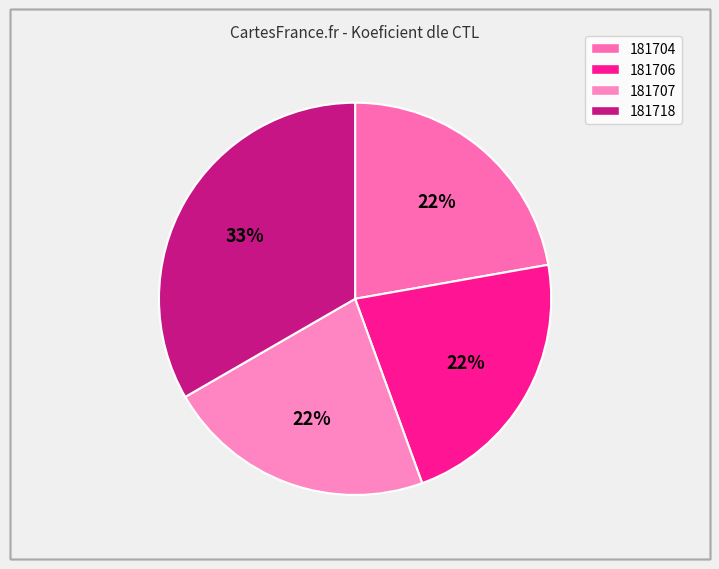

Is 181707 the majority of the pie?

No